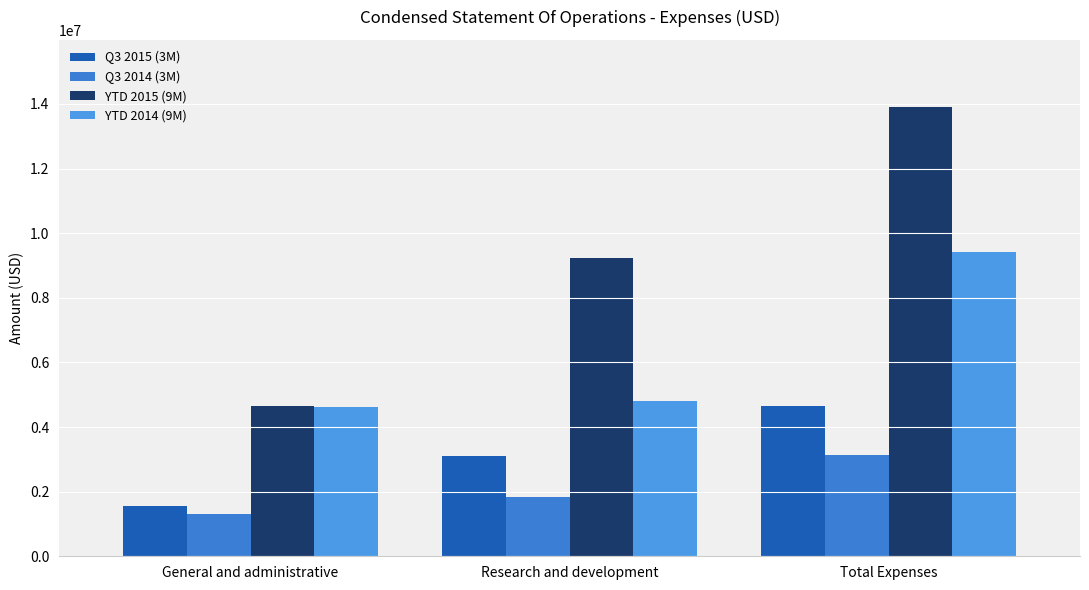

Which series has the largest total across all categories?

YTD 2015 (9M)